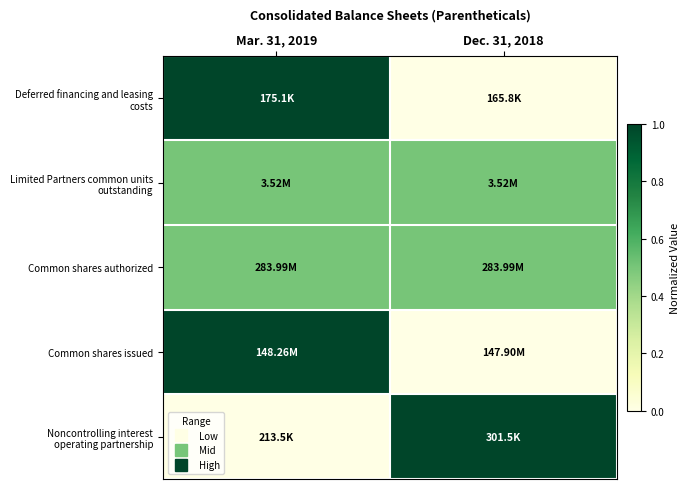

What is the greatest value displayed?

1.0